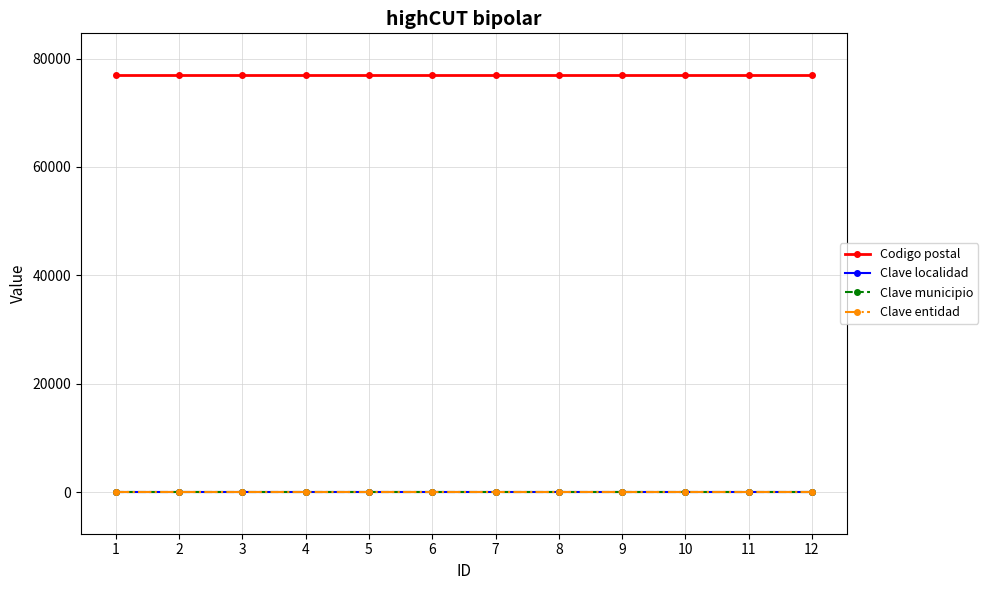

What is the highest value of the Codigo postal series?

76950